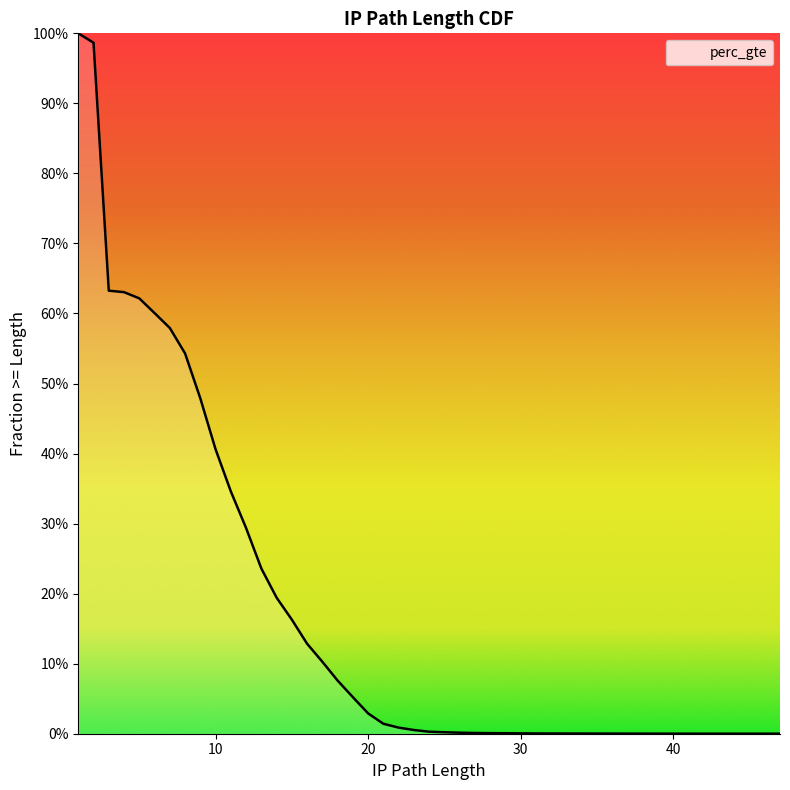

Does the chart have visible grid lines?

No